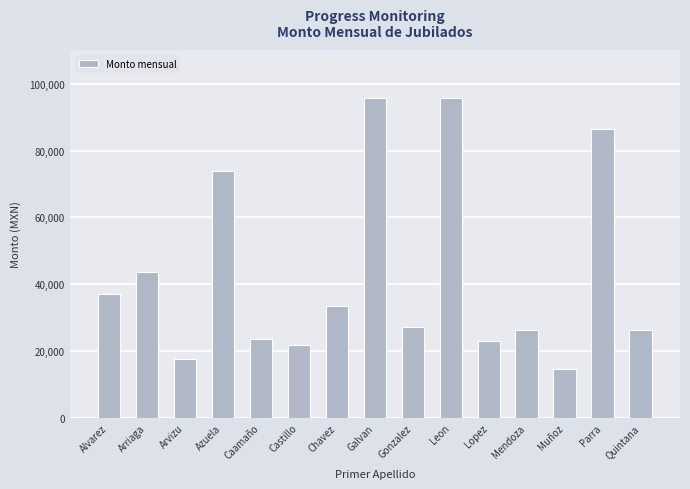

What is the smallest value displayed?

14627.0